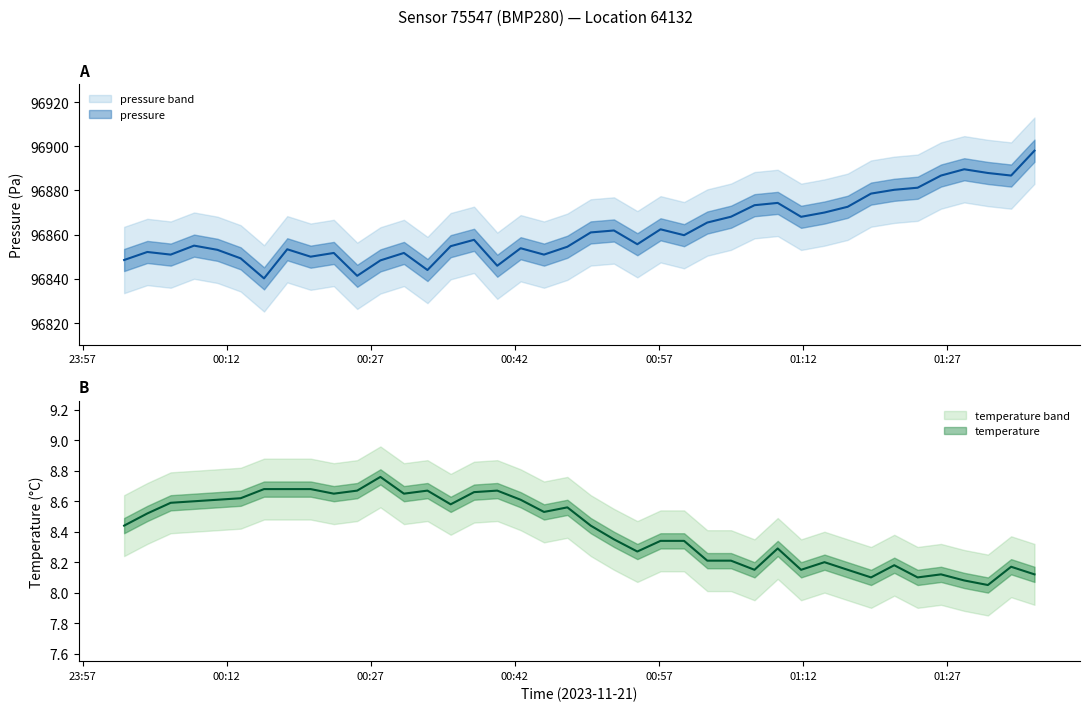

What is the spread (max minus min) of values at 2023-11-21T01:09:22?

96866.1